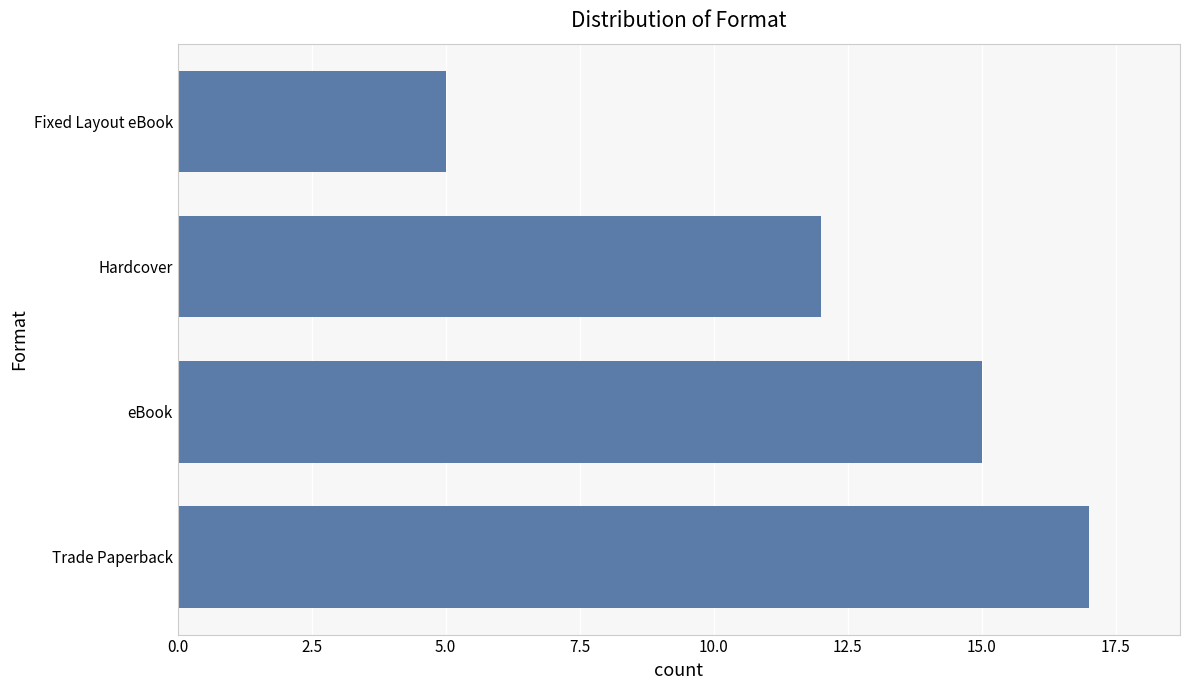

True or false: the data shows 17 at Trade Paperback.

True